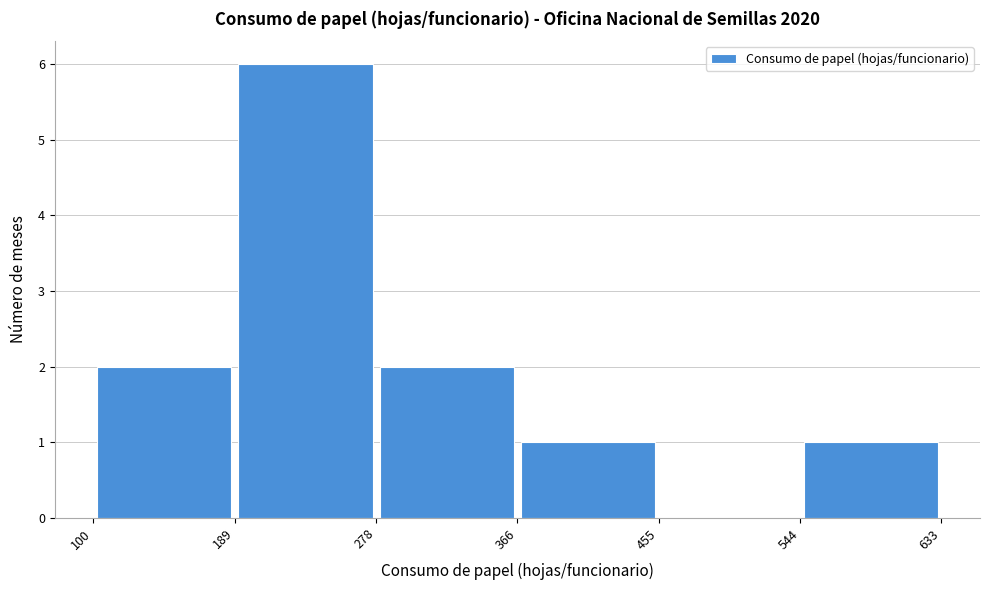

Which range on the x-axis has the tallest bar?

189 to 278